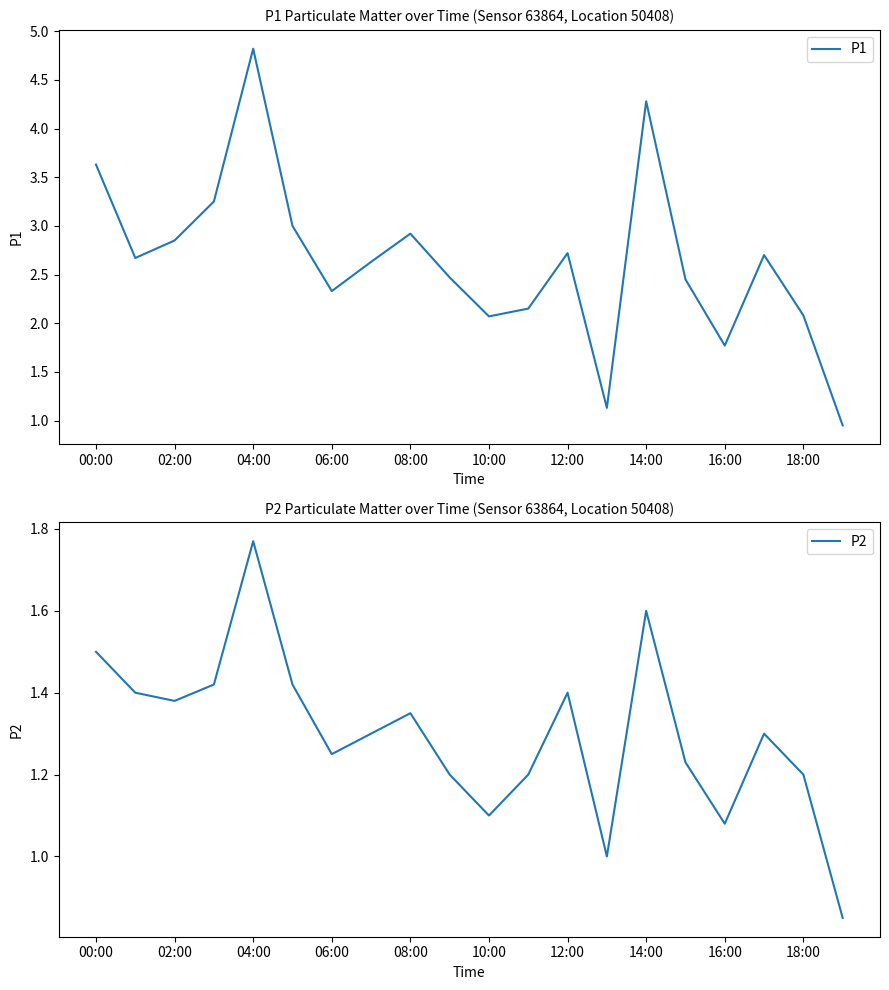

How many data points in P2 are less than 1?

1